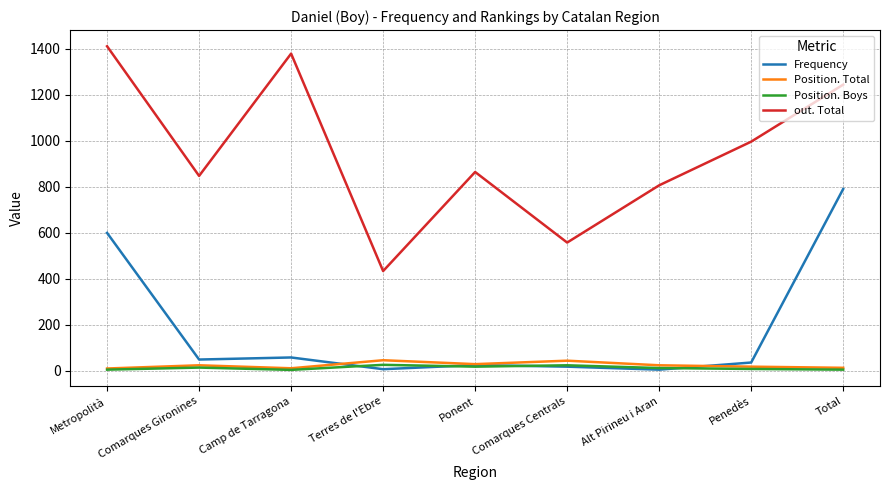

The Position. Boys series shows 13 at Comarques Gironines. True or false?

True